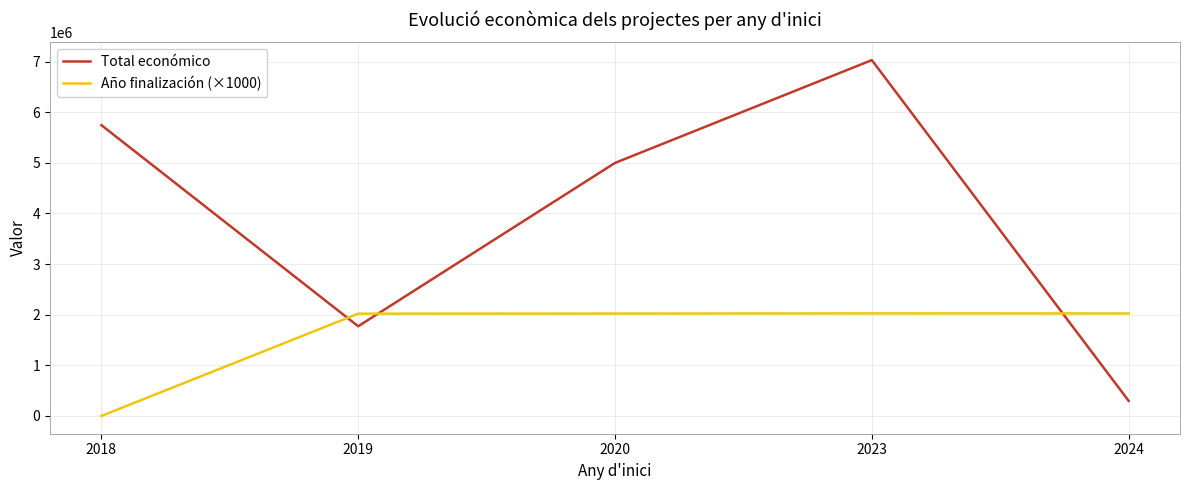

Which series ends up on top after the final intersection of Total económico and Año finalización (×1000)?

Año finalización (×1000)